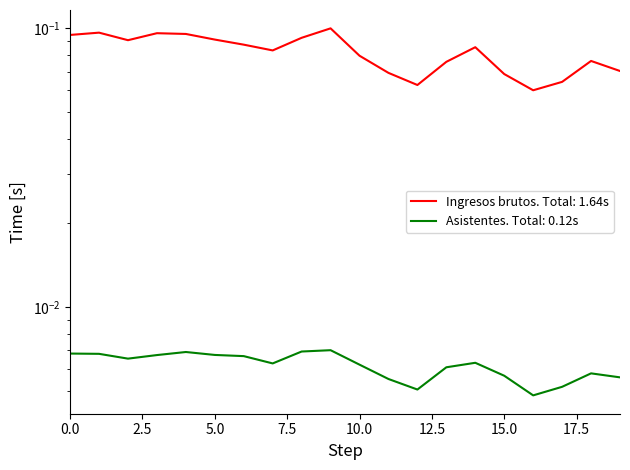

What is the total value across all series at Mar 9?

0.1